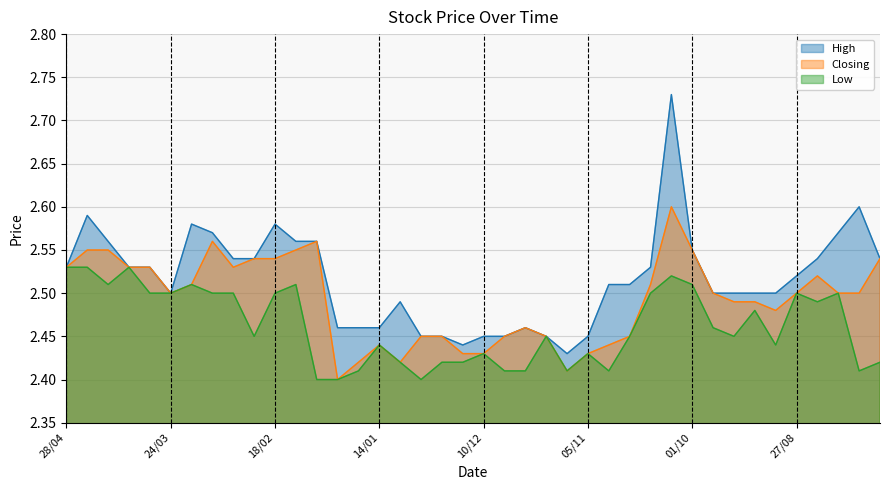

The value of Low at 22/10 is 1.5. True or false?

False